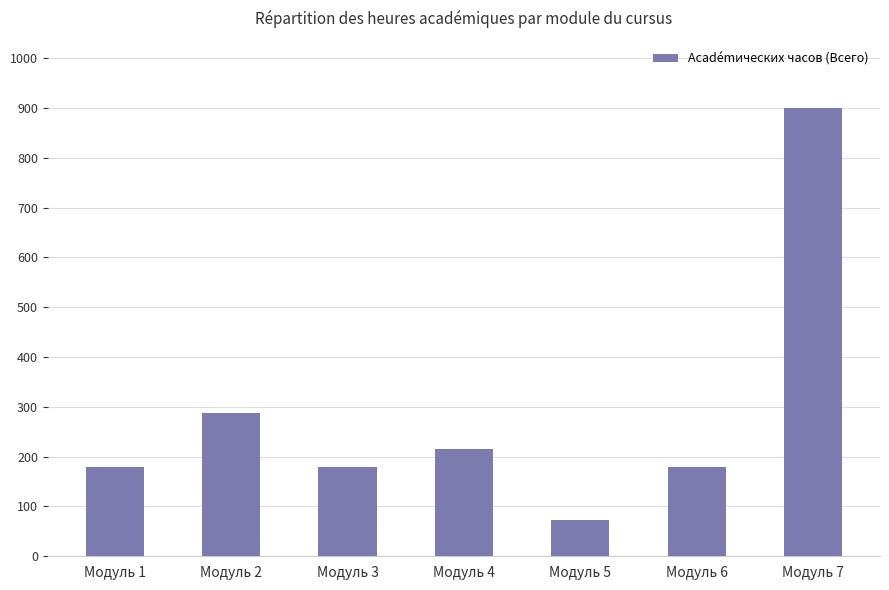

What is the average value?

288